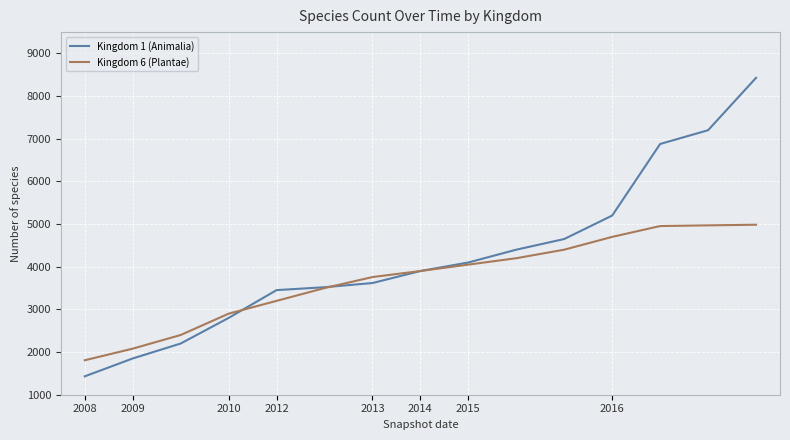

Which series has the largest total across all categories?

Kingdom 1 (Animalia)